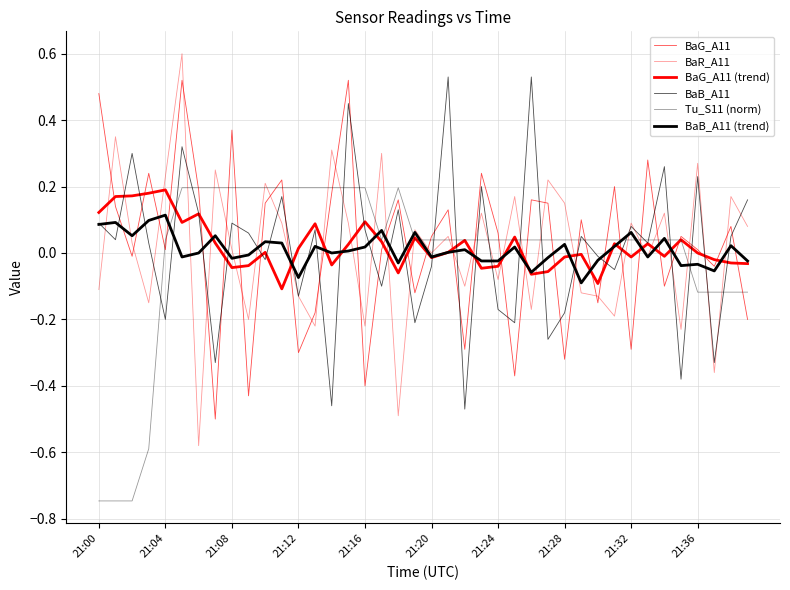

Does the chart have visible grid lines?

Yes